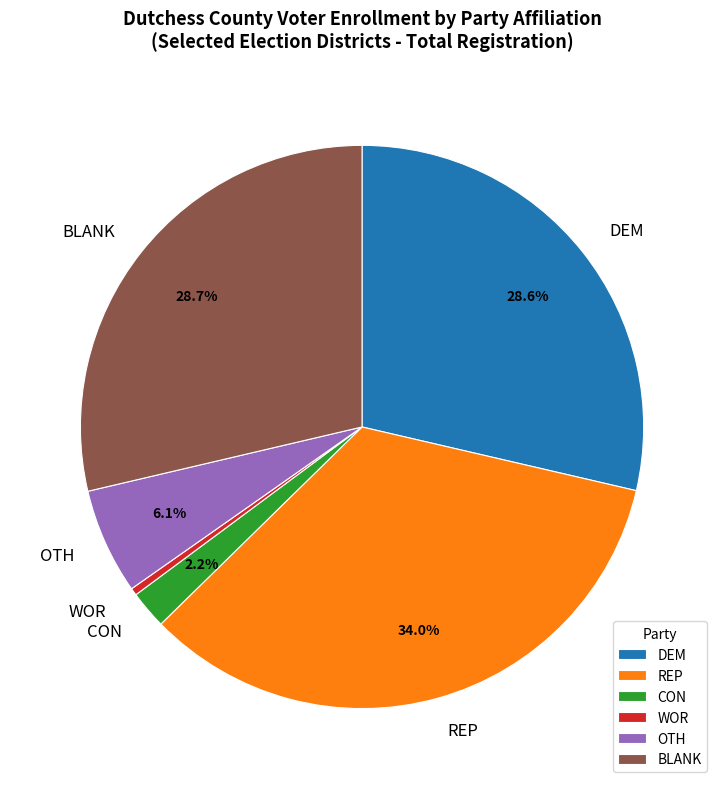

Do BLANK and WOR together represent more than half of the pie?

No